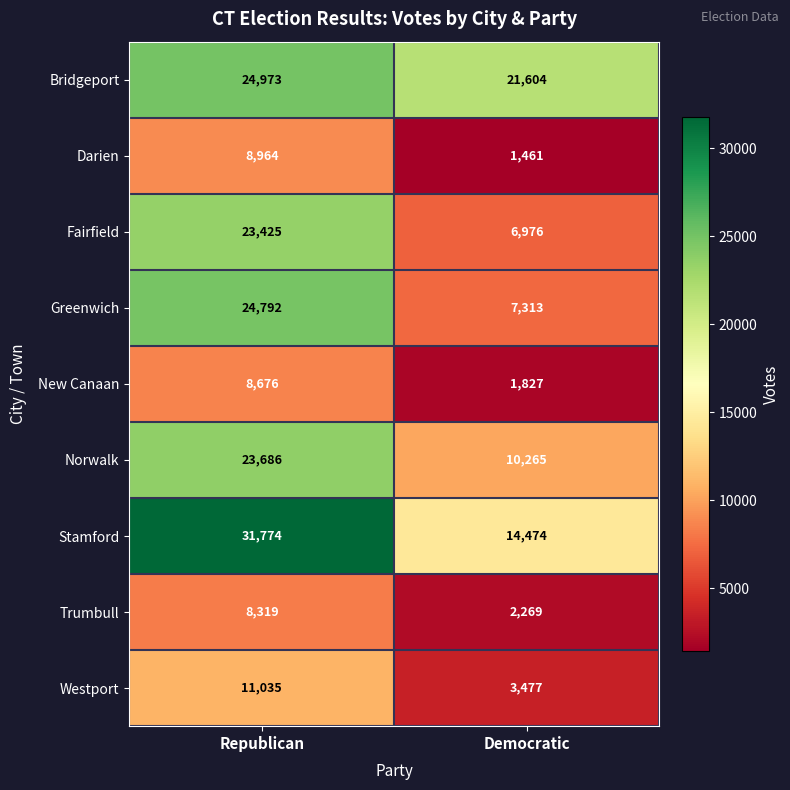

What is the difference between the highest and lowest values at Republican?

23455